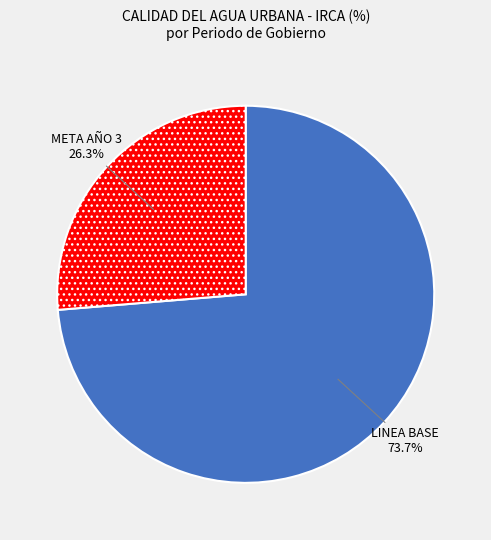

Count the number of slices in the pie.

2